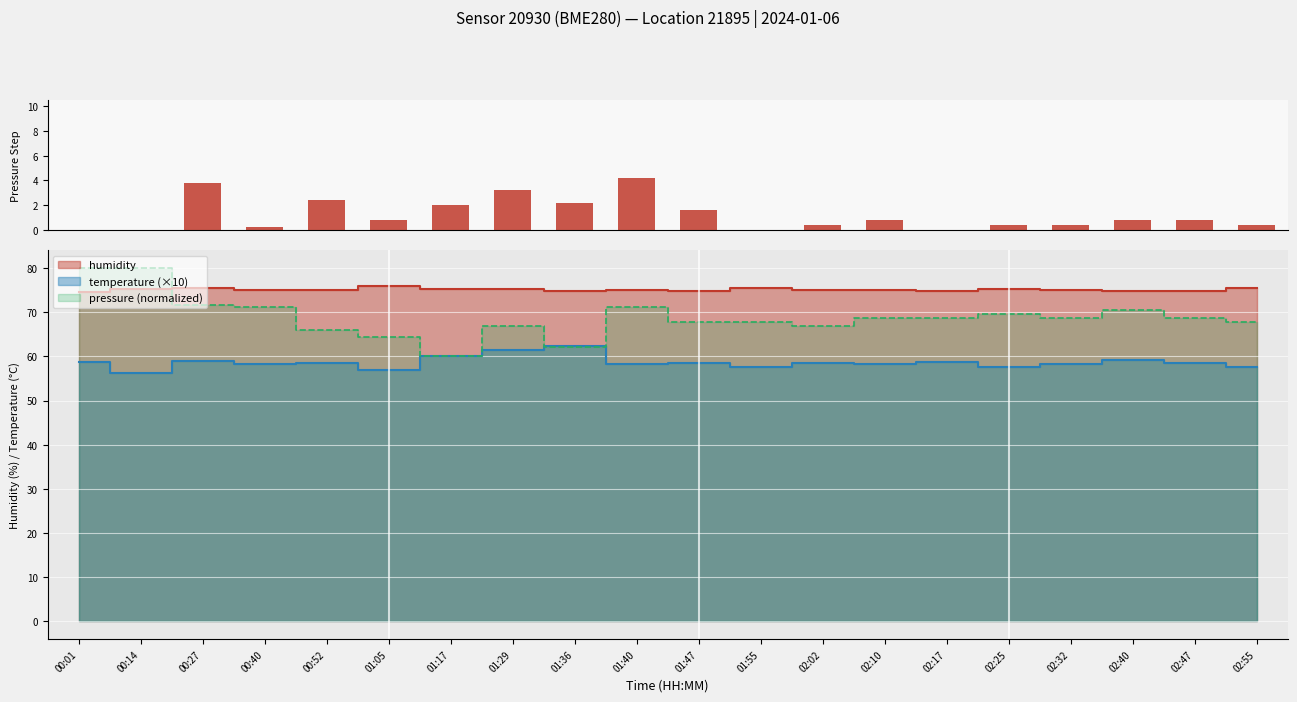

Count the number of categories in the chart.

20